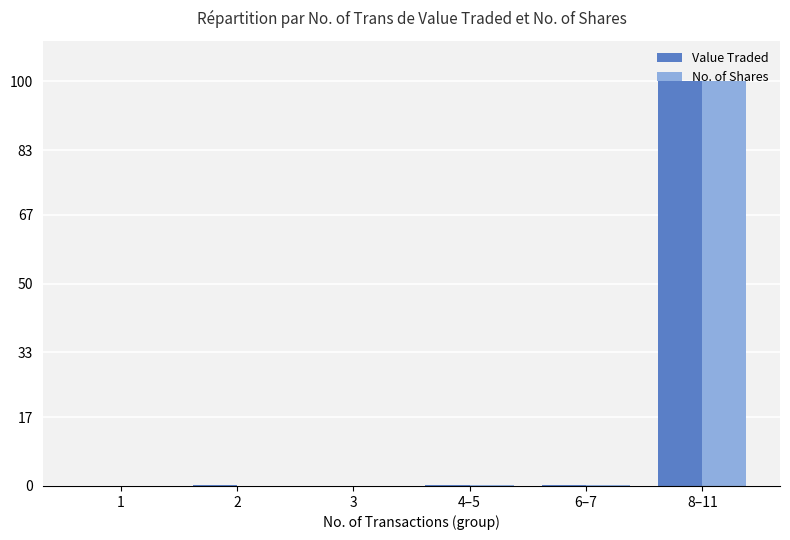

What is the maximum value for Value Traded?

100.0